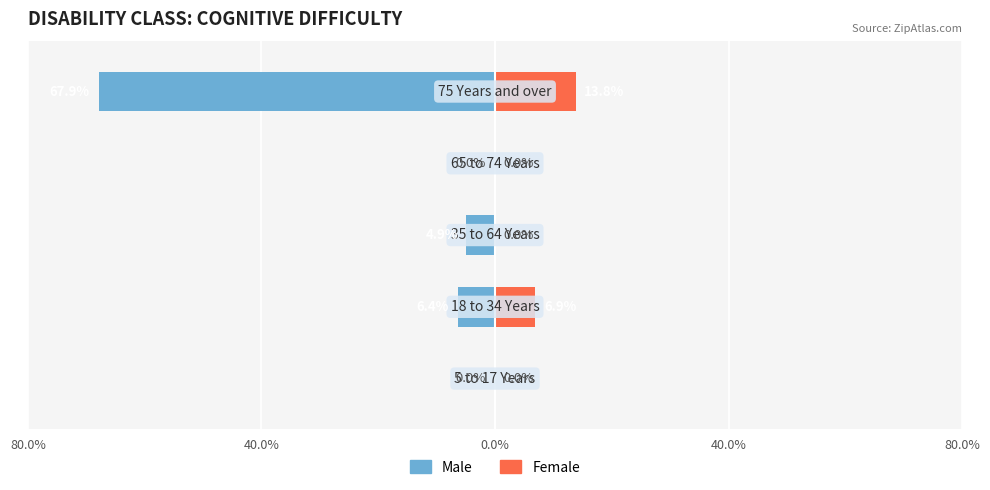

Is the value of Female at 0.0% greater than the value of Male at 80.0%?

No